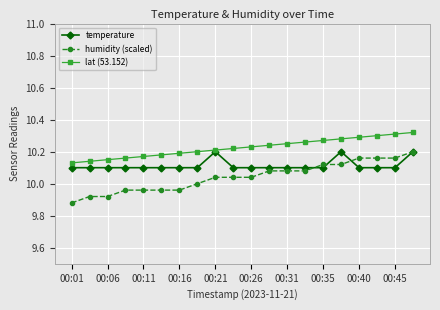

At how many categories does at least one series exceed 10?

20